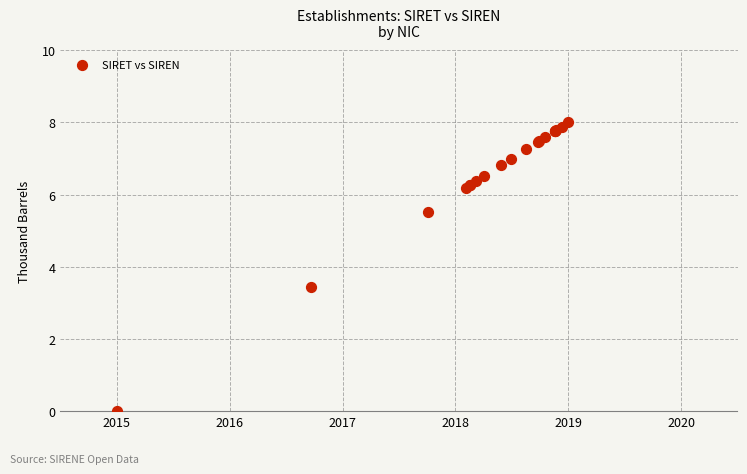

What Y value in the scatter plot is closest to 4?

3.4